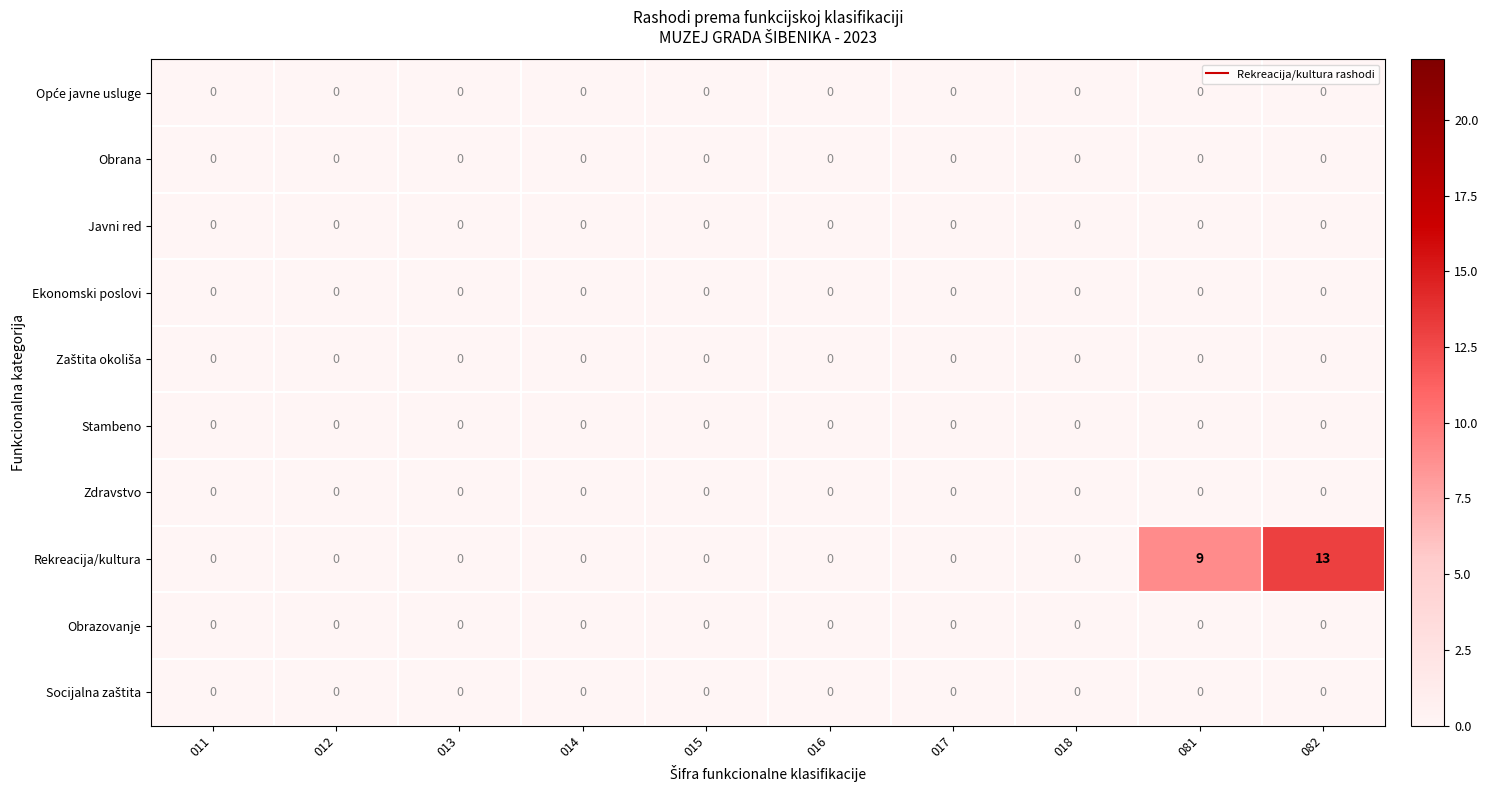

How many categories are shown in the chart?

10